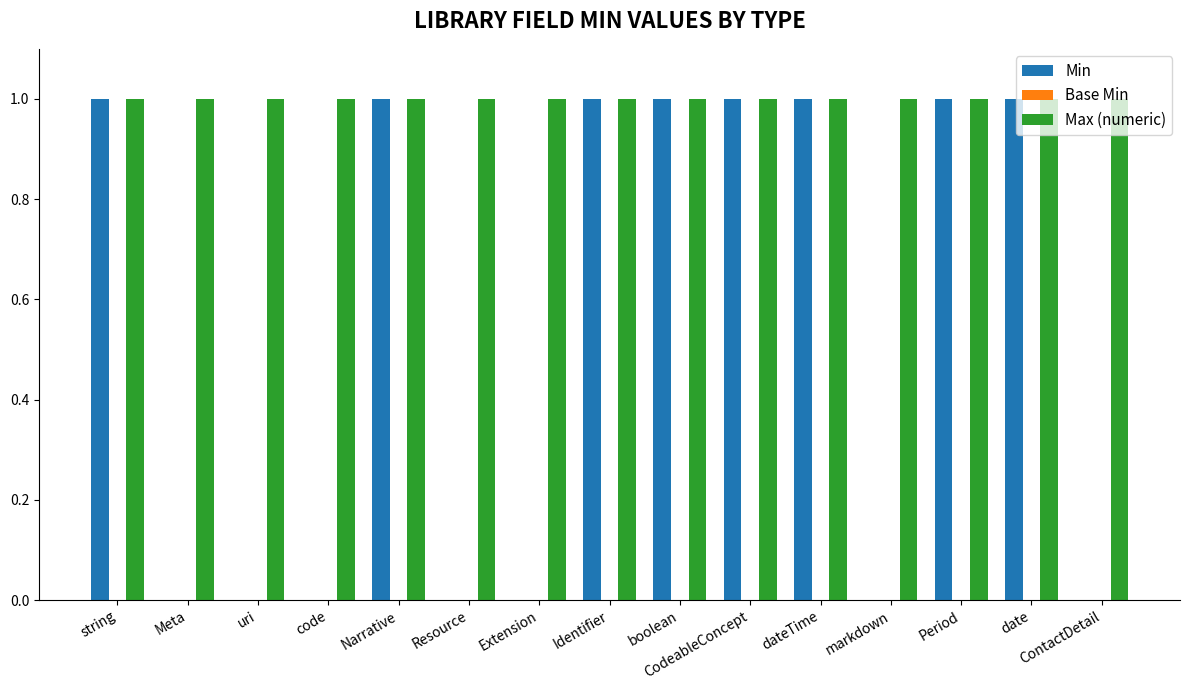

Are the bars grouped side by side (vs. stacked)?

Yes